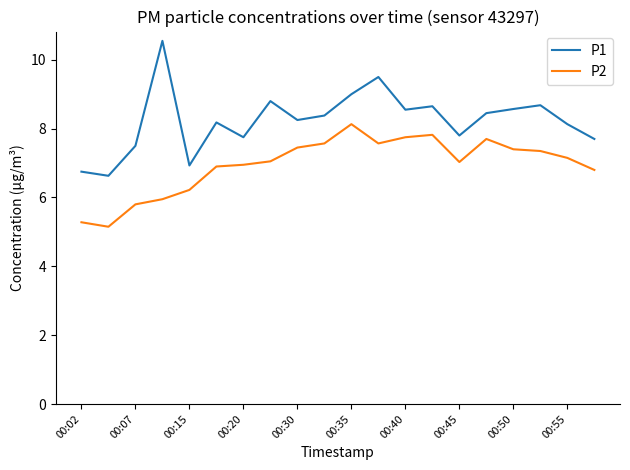

What is the maximum value shown in the chart?

10.6